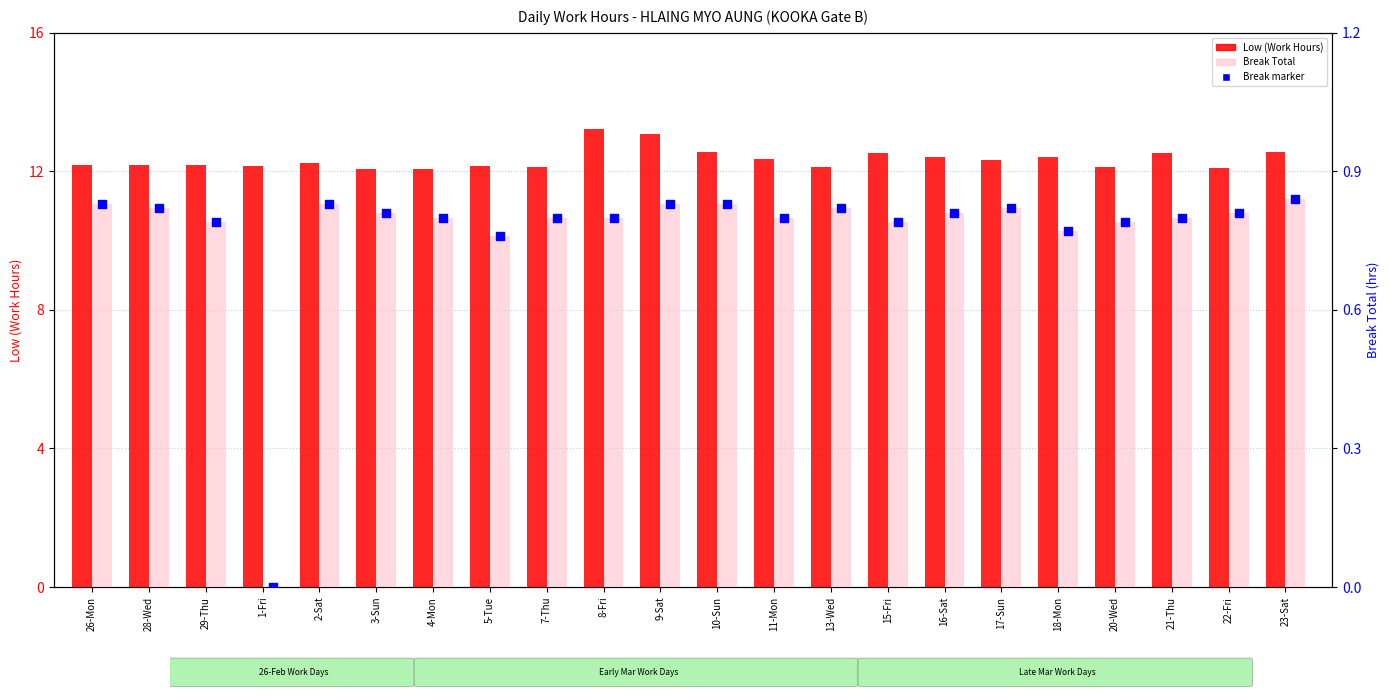

Is the value of Low (Work Hours) at 7-Thu greater than the value of Break Total at 26-Mon?

Yes